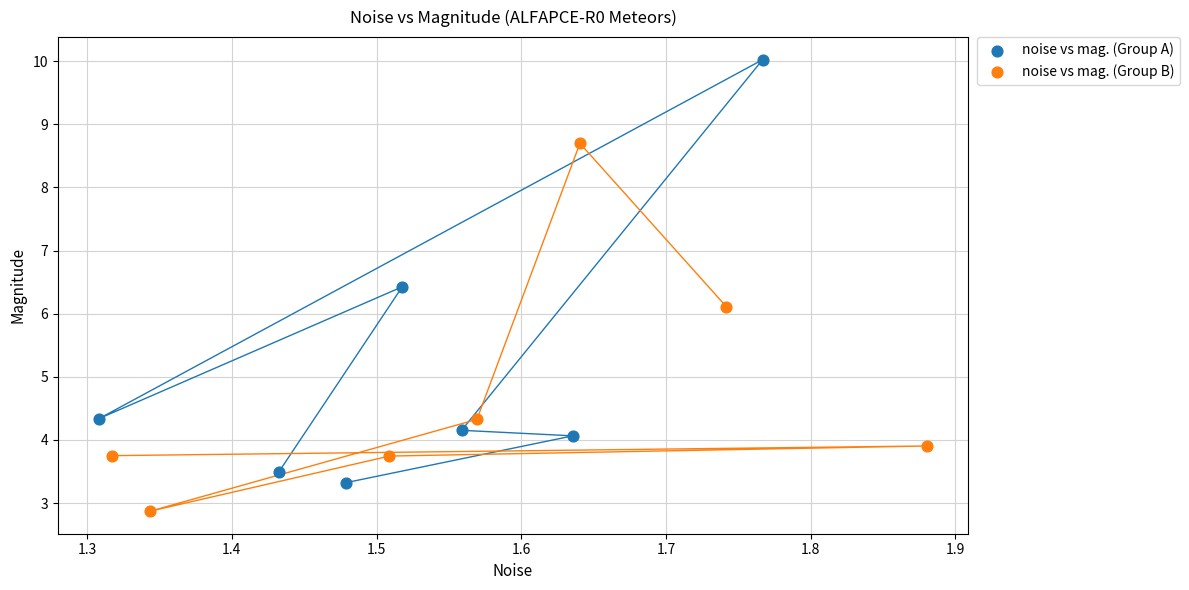

Which series contains the highest Y value?

noise vs mag. (Group A)